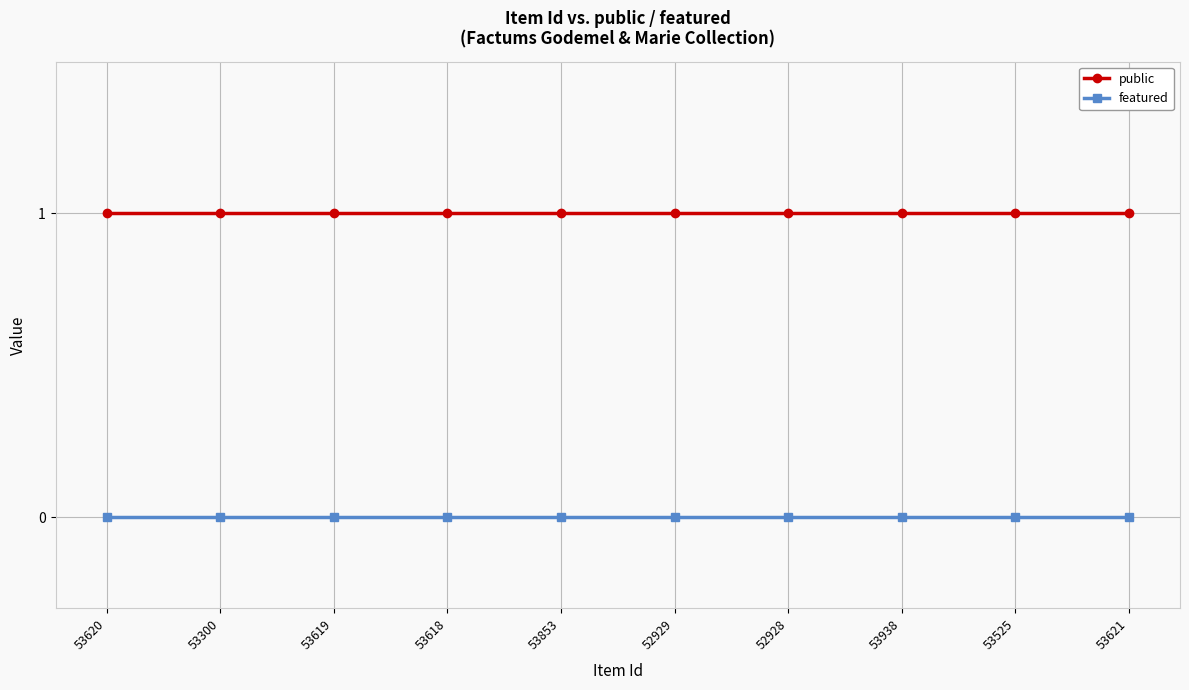

True or false: public and featured intersect in this chart.

False